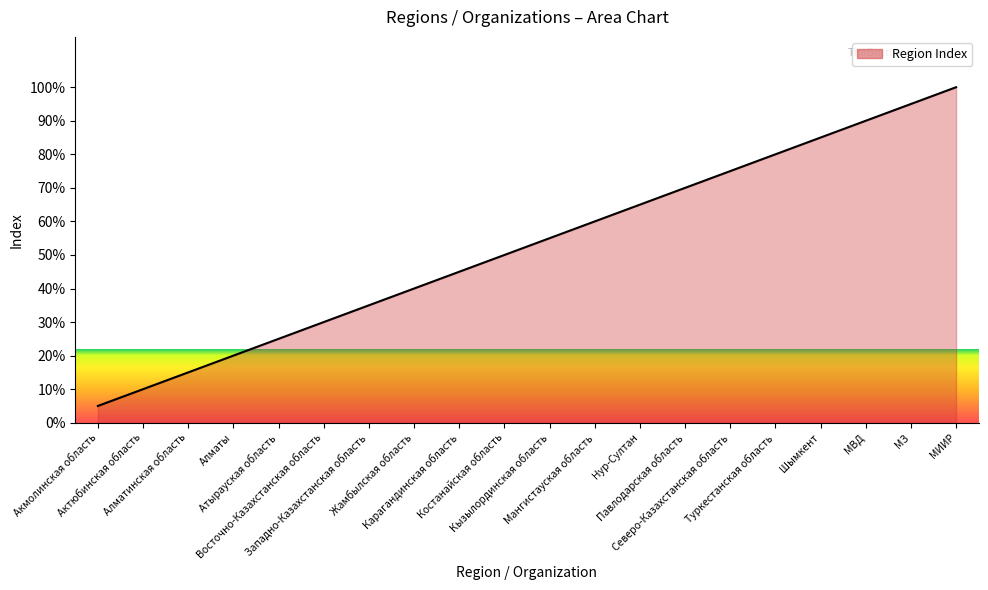

How many distinct data groups are displayed?

1